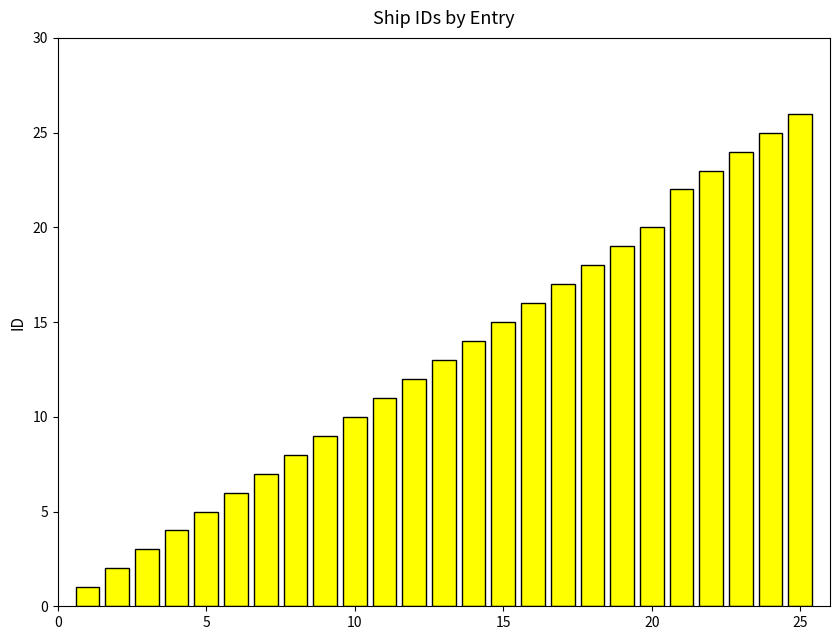

Reading left to right, extract all data points from this chart.

1	2	3	4	5	6	7	8	9	10	11	12	13	14	15	16	17	18	19	20	22	23	24	25	26